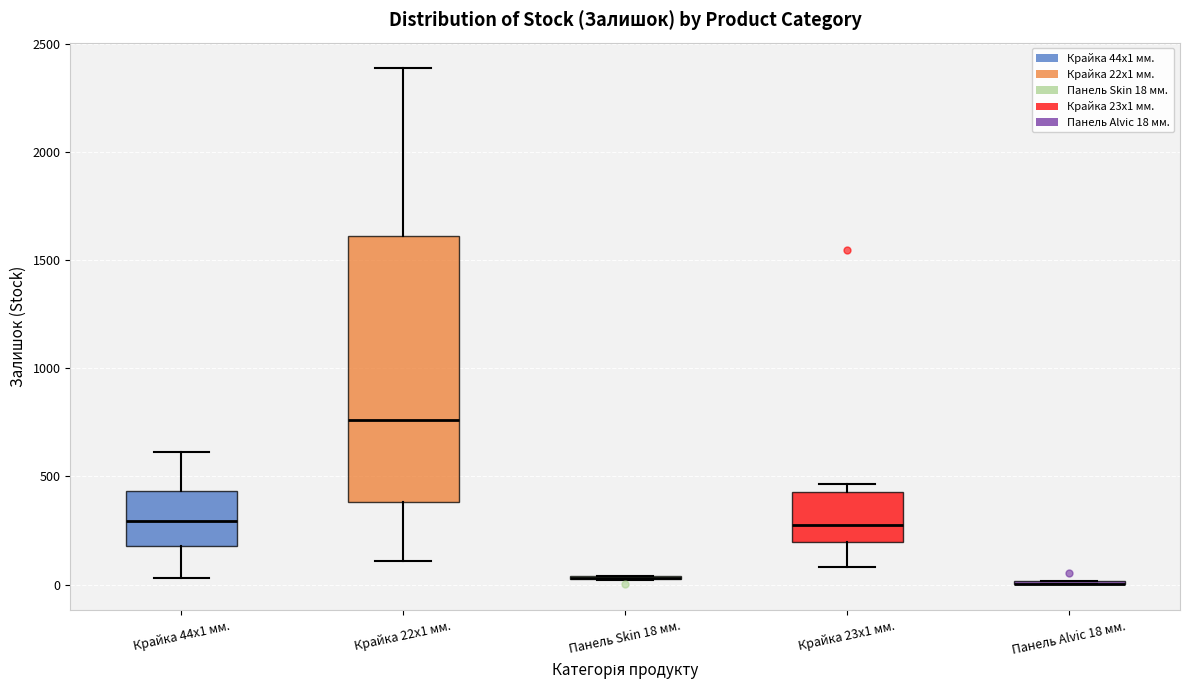

Comparing the boxes themselves (not the whiskers), which one is the tallest?

Крайка 22x1 мм.